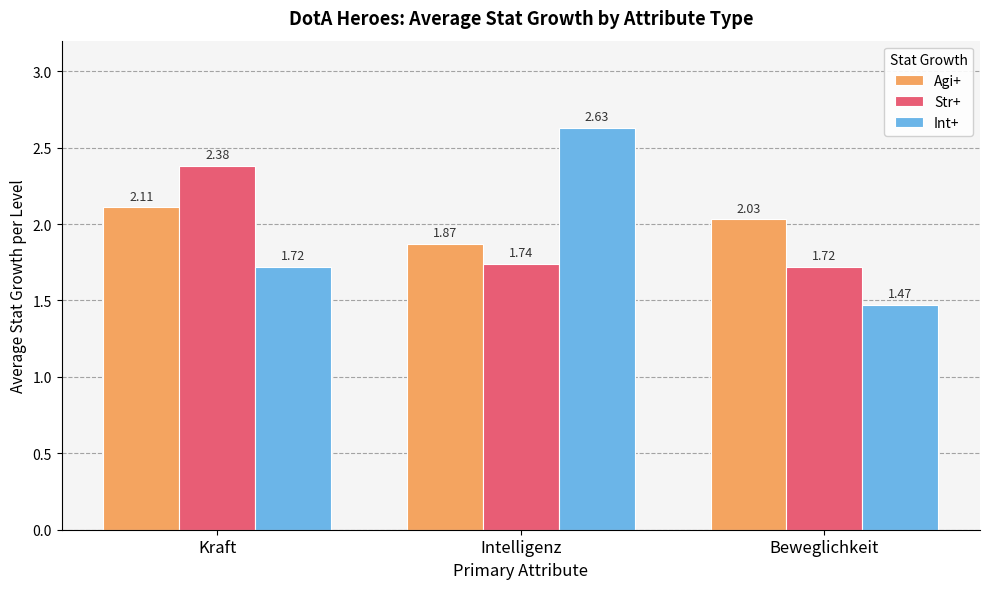

What position from the left is Beweglichkeit?

3